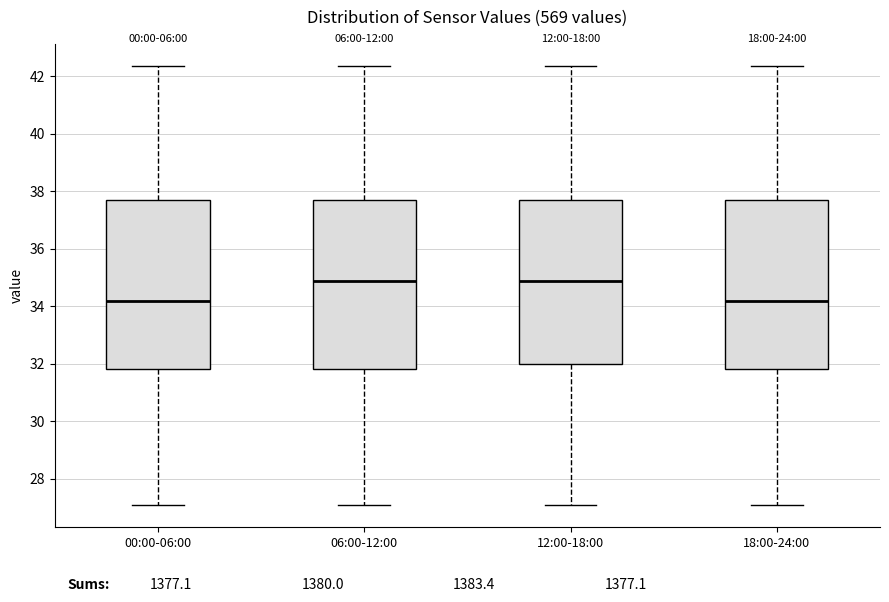

Reading left to right, read every box against the y-axis: the position of its median line, the range the box covers, and the ends of its whiskers. The values are not printed on the chart, so give them approximately, as read against the axis.

00:00-06:00: median 34.2, box 31.8 to 37.6, whiskers 27.0 to 42.4
06:00-12:00: median 34.8, box 31.8 to 37.6, whiskers 27.0 to 42.4
12:00-18:00: median 34.8, box 32.0 to 37.6, whiskers 27.0 to 42.4
18:00-24:00: median 34.2, box 31.8 to 37.6, whiskers 27.0 to 42.4